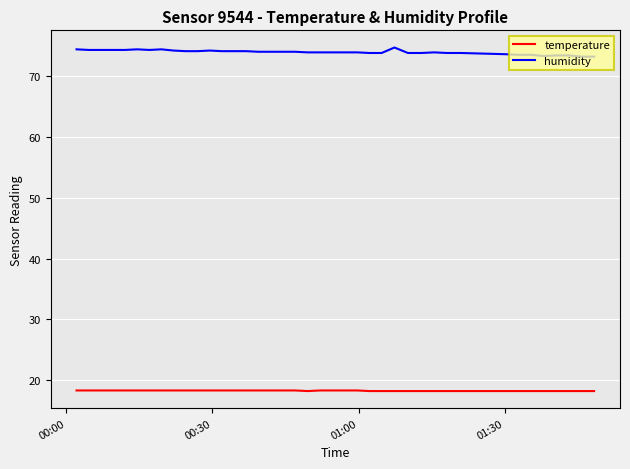

List the series in order of their peak value, lowest first.

temperature, humidity